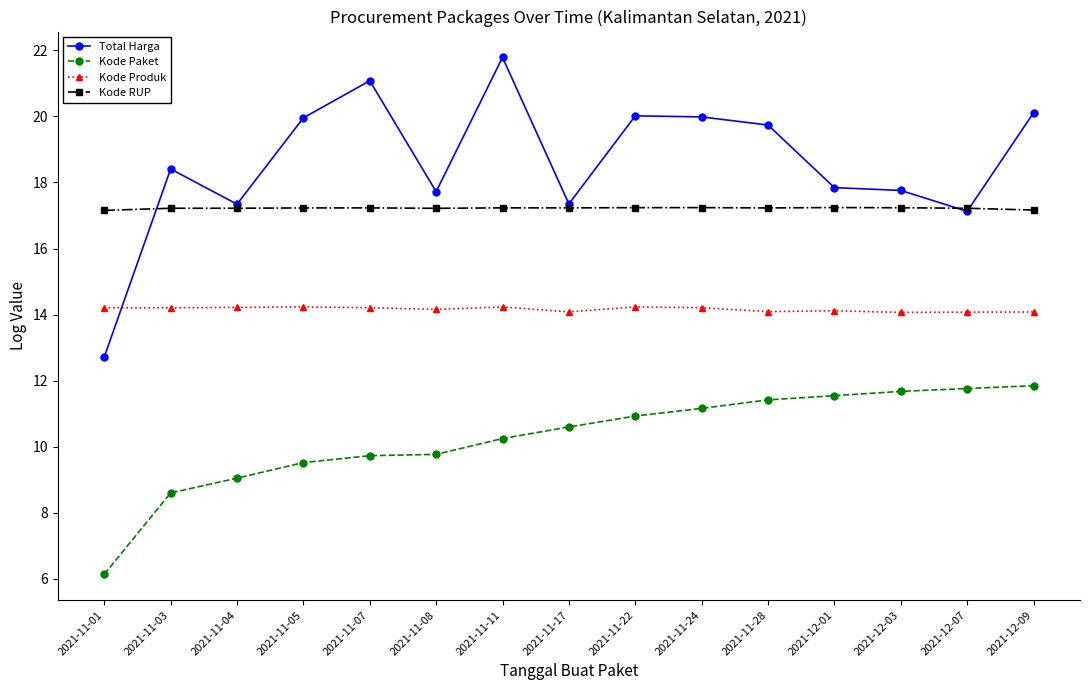

Does the chart have visible grid lines?

No